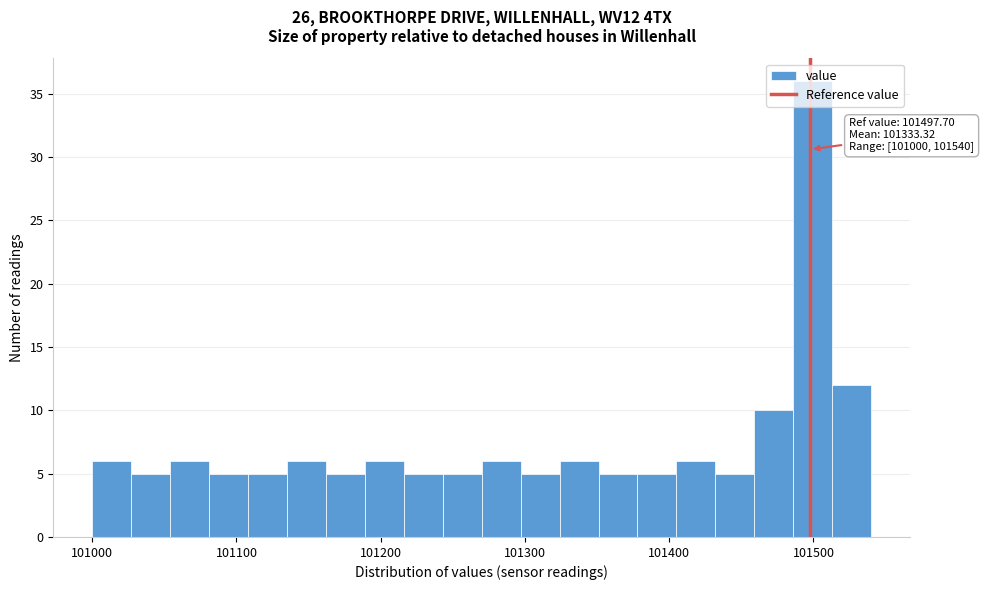

Around what value on the x-axis is the tallest bar? Give the approximate position of its centre, as read against the axis.

101500